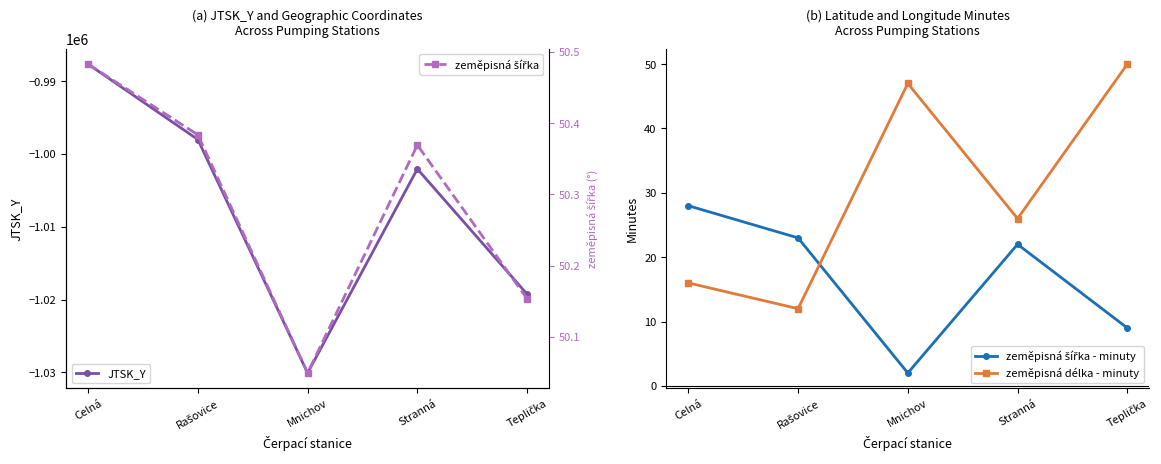

Which series has the largest total across all categories?

zeměpisná šířka